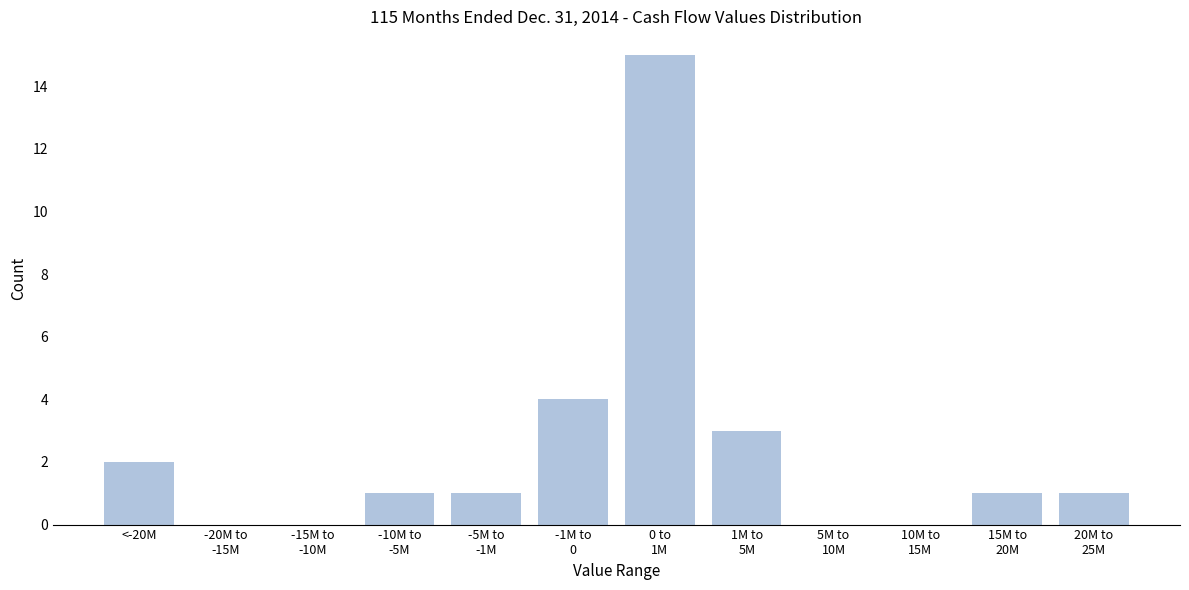

What is the sum of all values?

28